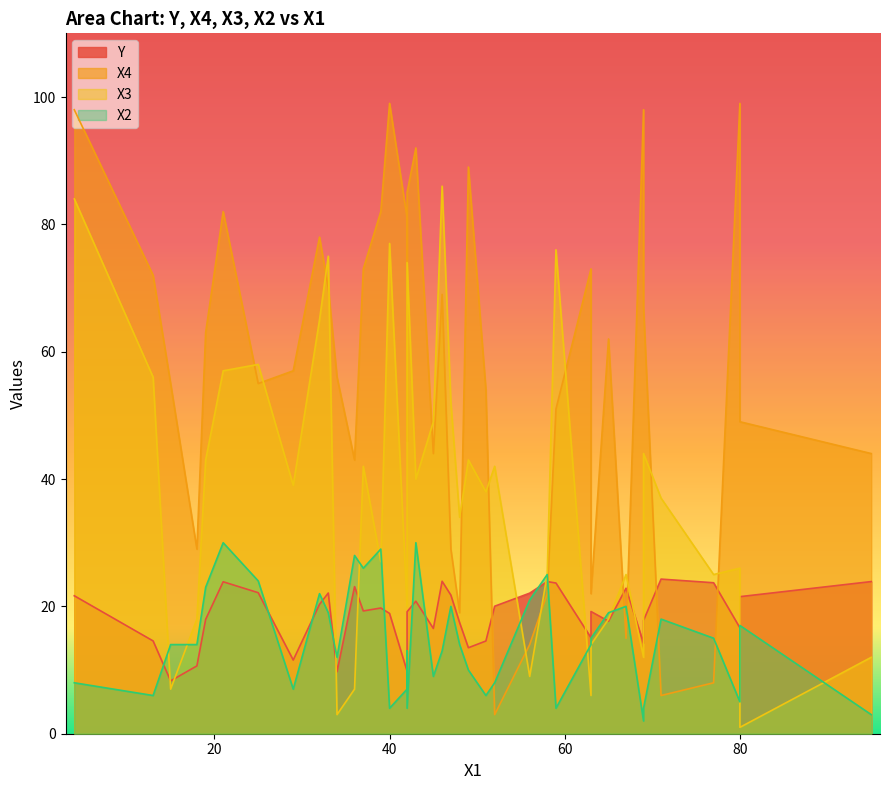

How many values in the X4 series exceed 57?

19